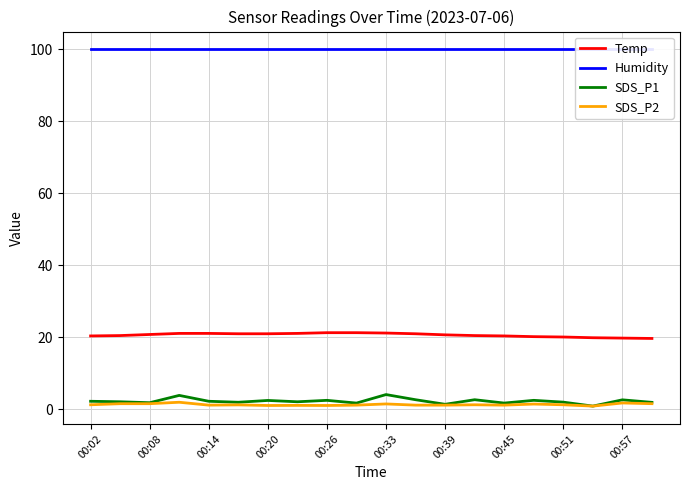

True or false: SDS_P2 and Temp intersect in this chart.

False